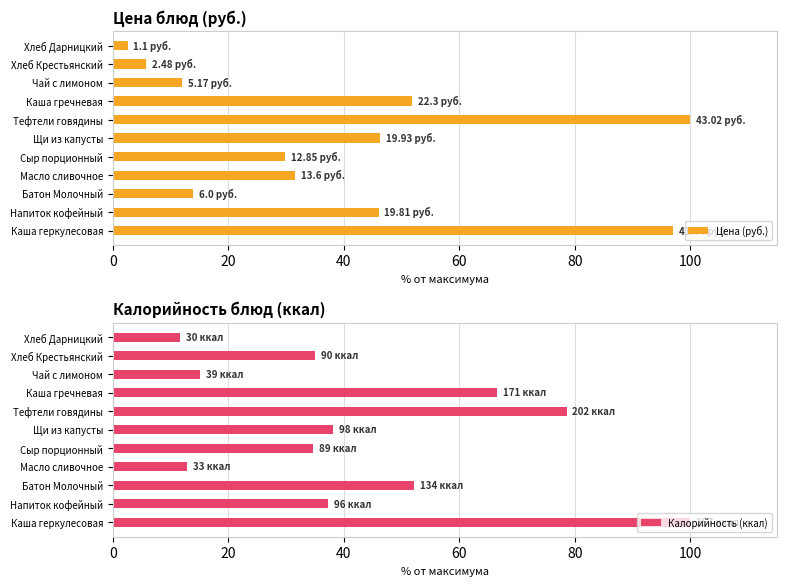

Is it true that Цена (руб.) equals 46.3 at Щи из капусты?

True